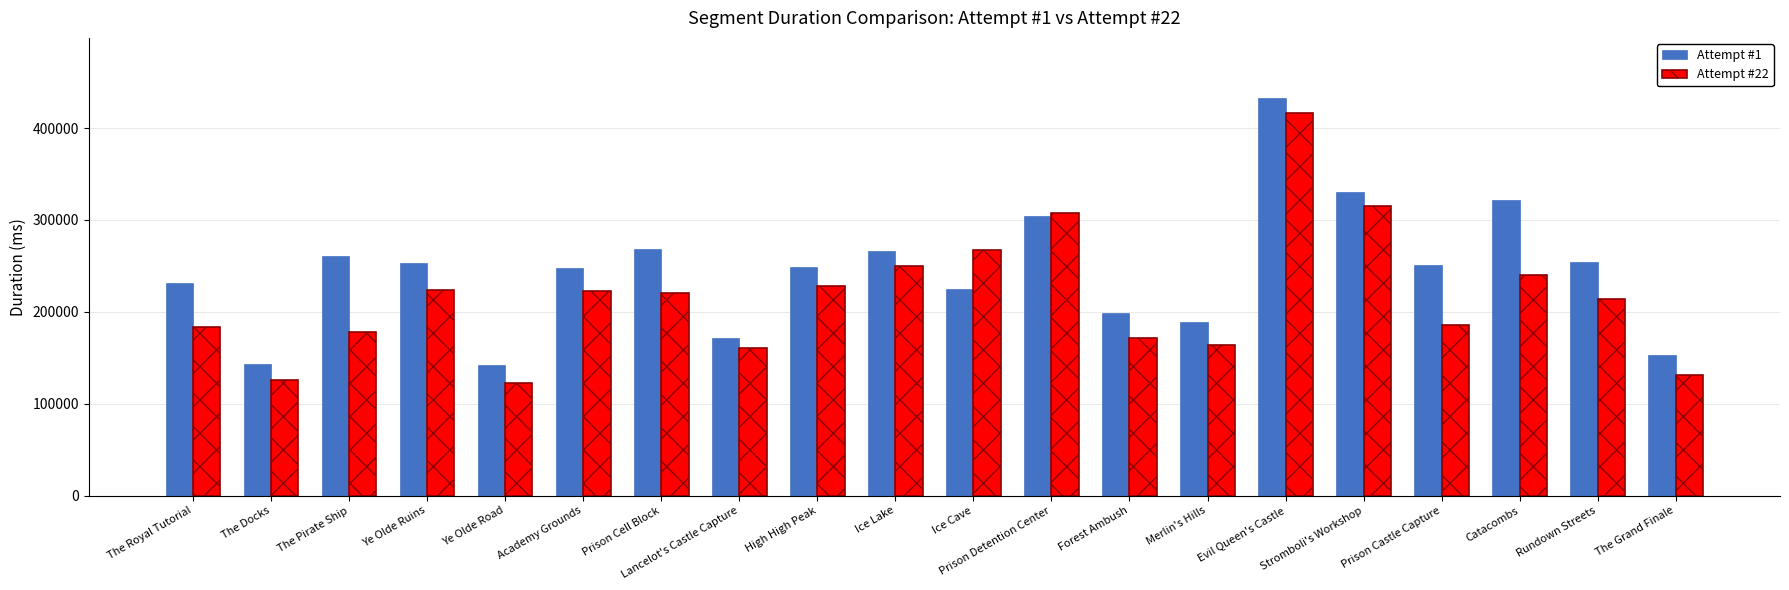

Is the value of Attempt #22 at Catacombs greater than the value of Attempt #1 at Catacombs?

No